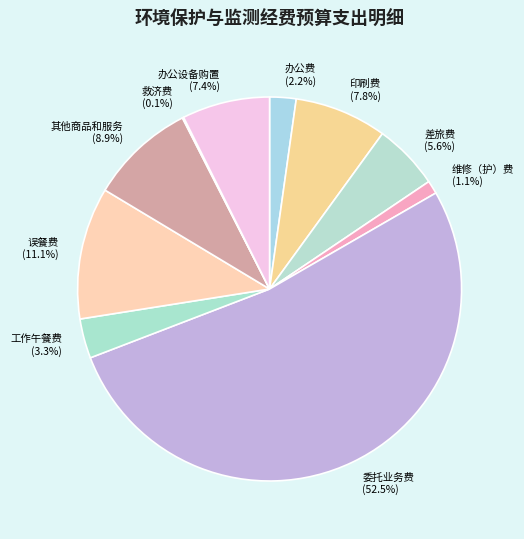

True or false: 印刷费 accounts for 8% of the total.

True